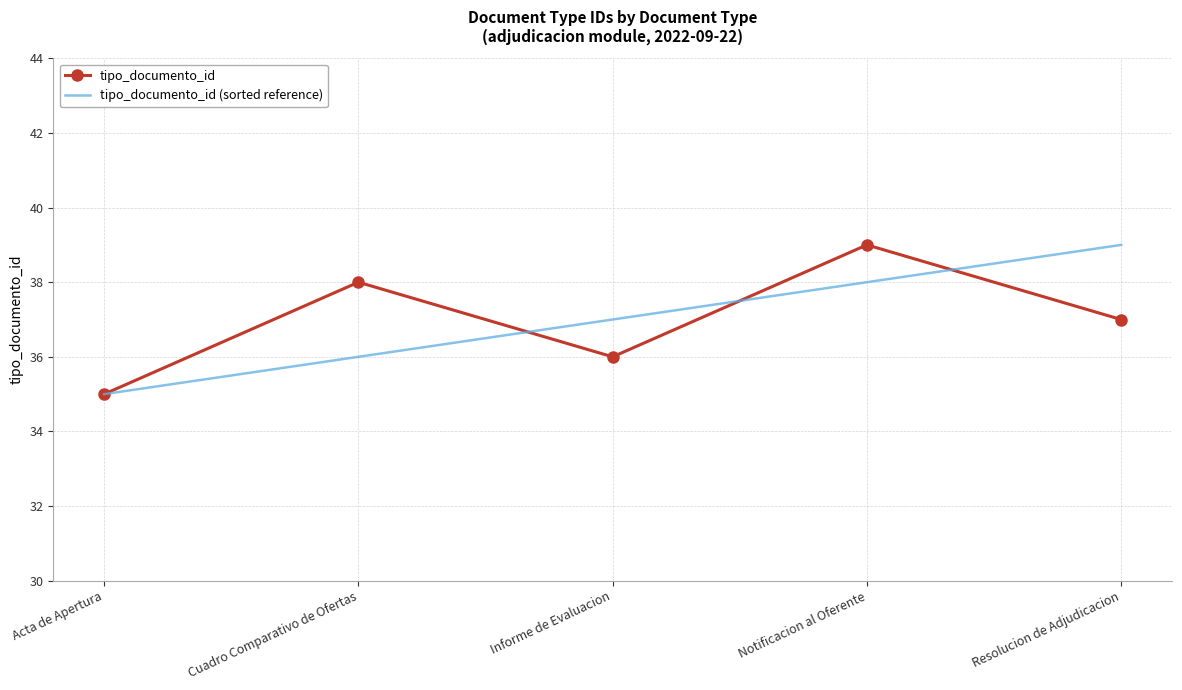

At which category is the sum across all series the highest?

Notificacion al Oferente